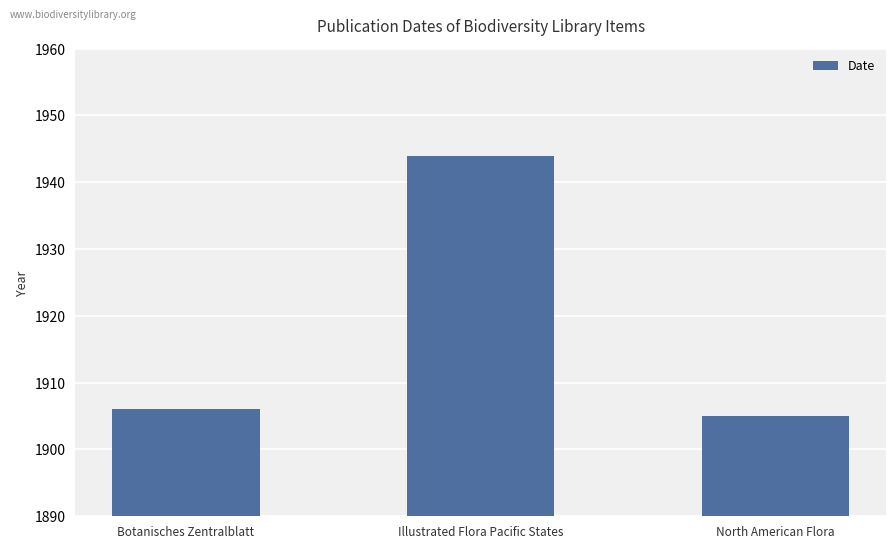

What is the label of the 1st bar from the left?

Botanisches Zentralblatt